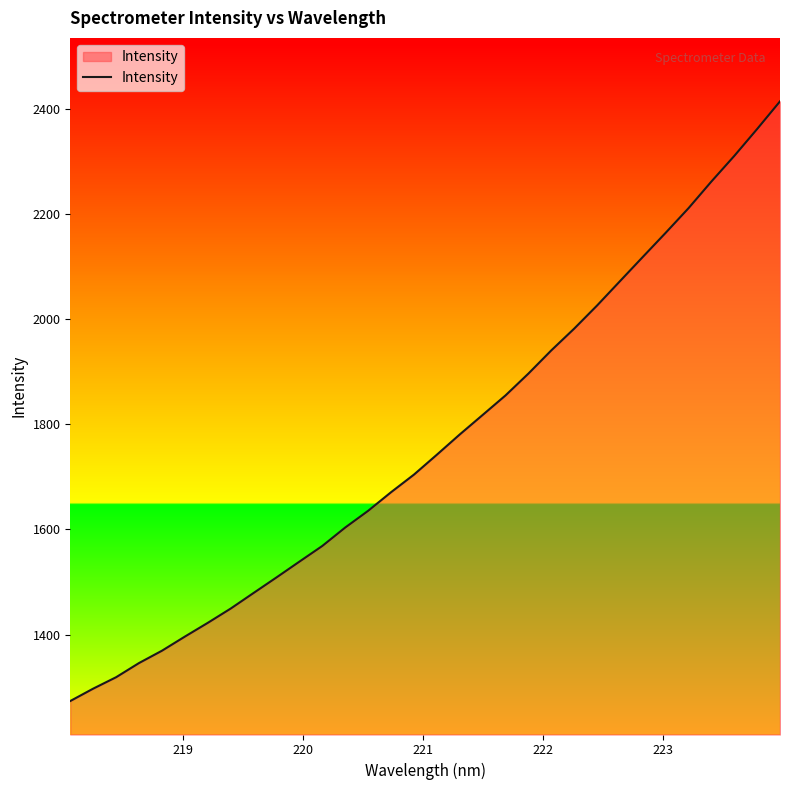

What is the minimum value shown in the chart?

1273.7